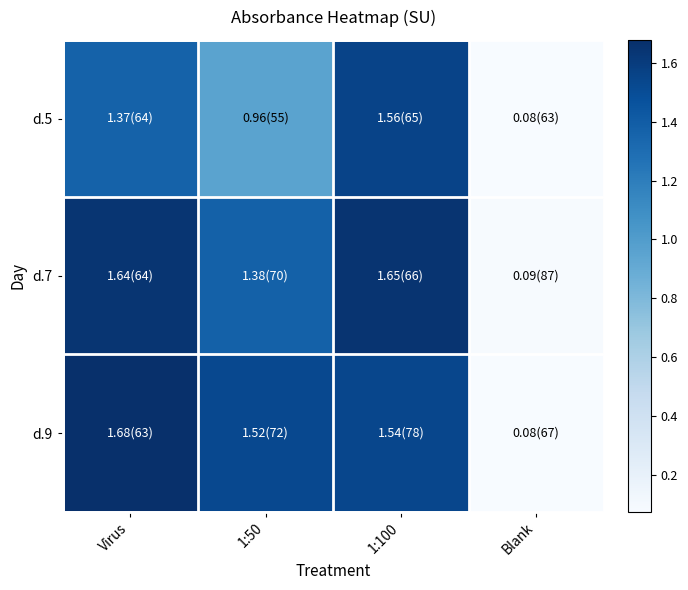

Which series has the largest range (max minus min)?

d.9